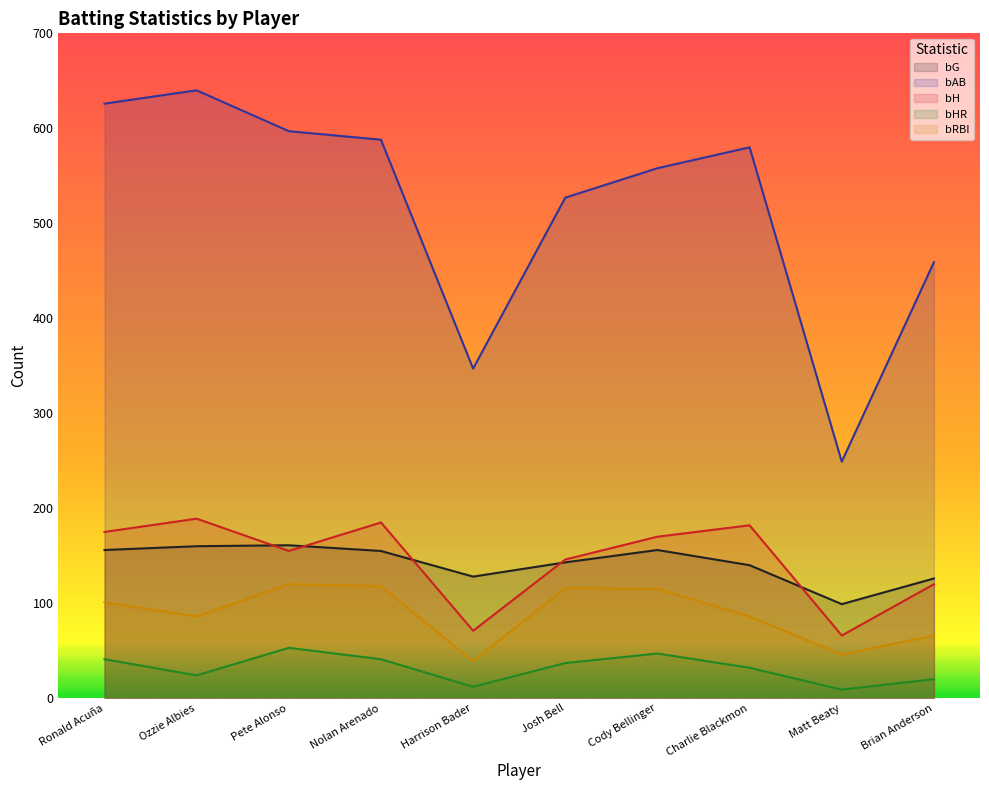

What is the difference between the maximum and minimum values in the bAB series?

391